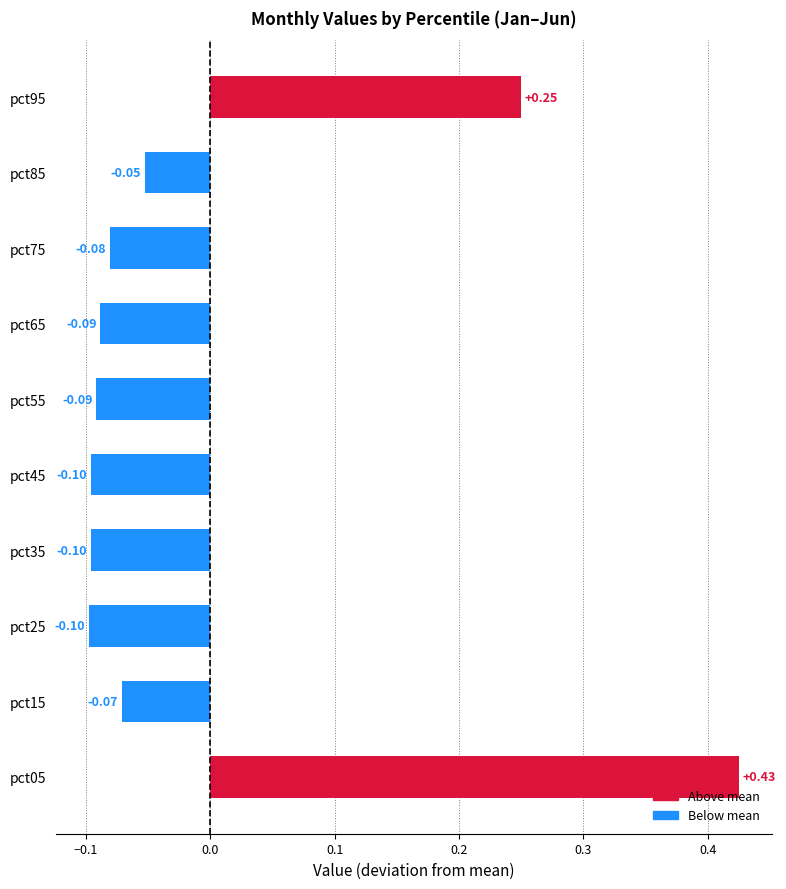

What is the difference between the values at pct65 and pct95?

0.3